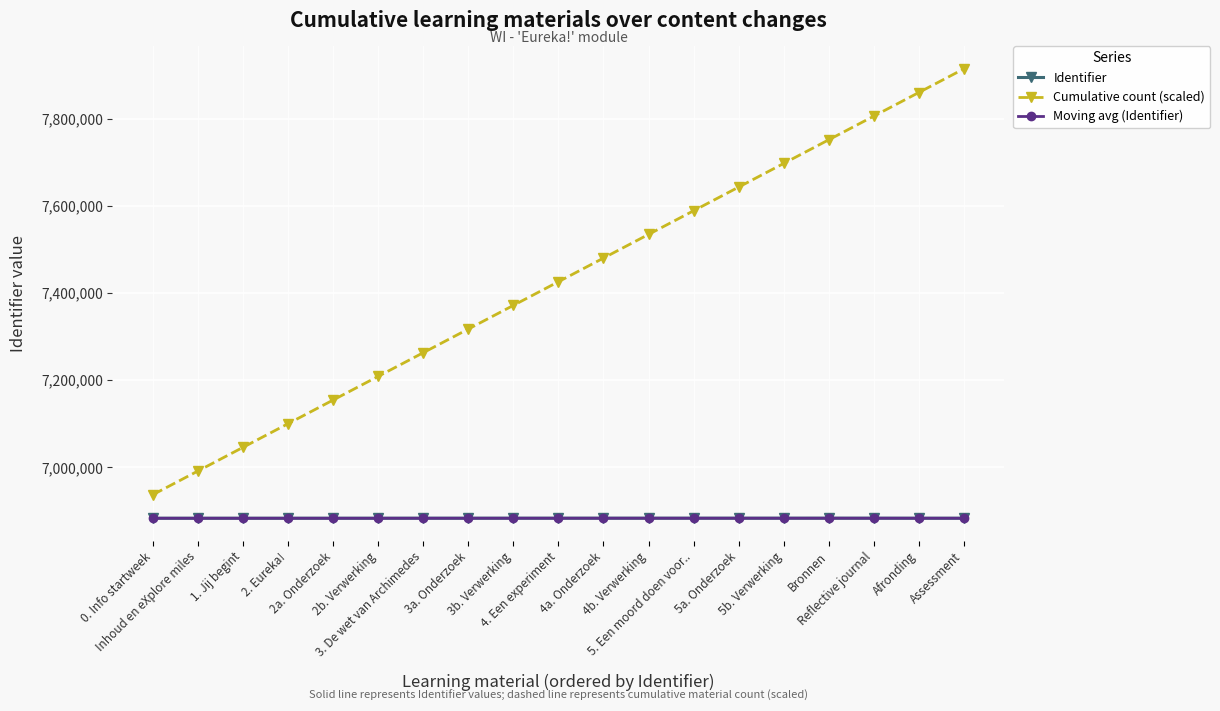

What is the lowest value of the Cumulative count (scaled) series?

6937162.0